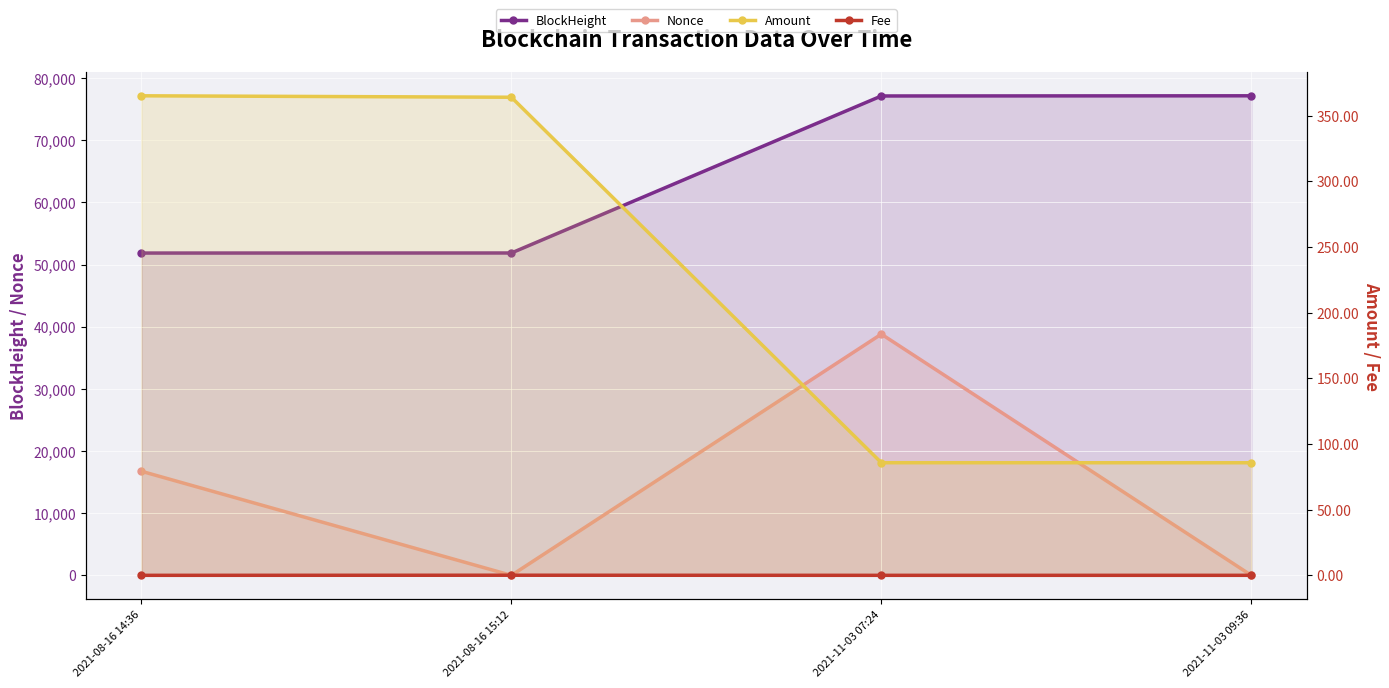

Count the number of categories in the chart.

4